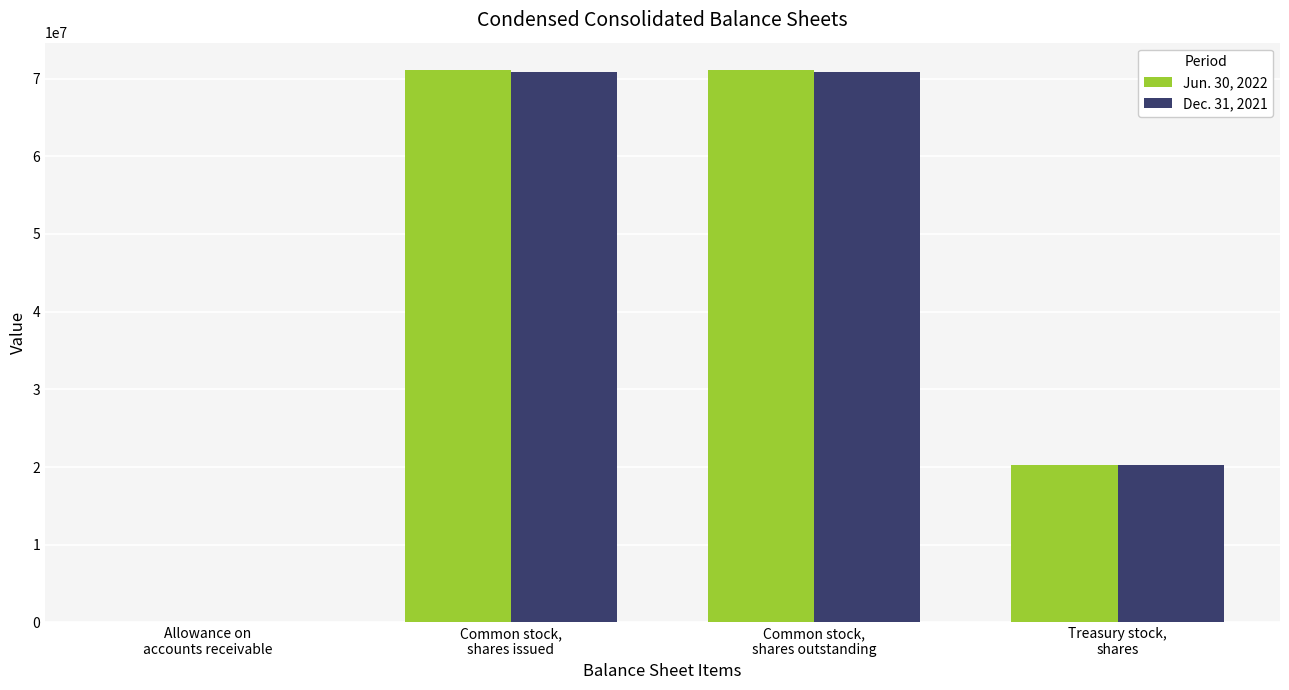

The value of Jun. 30, 2022 at Common stock,
shares outstanding is 71077699. True or false?

True